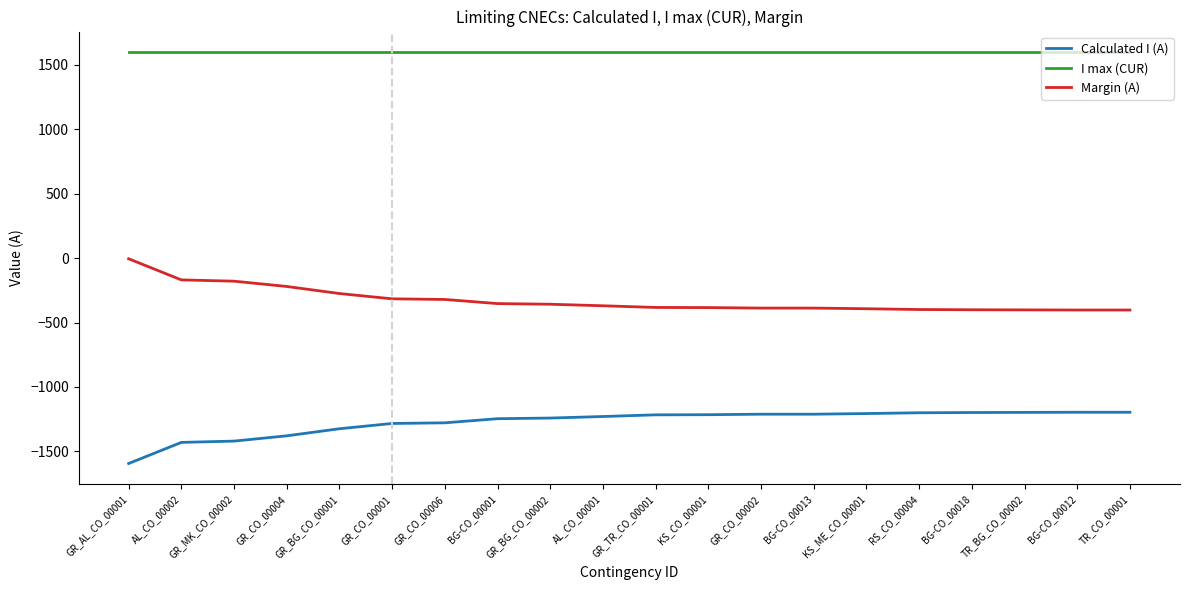

True or false: Margin (A) and I max (CUR) cross at least once.

False